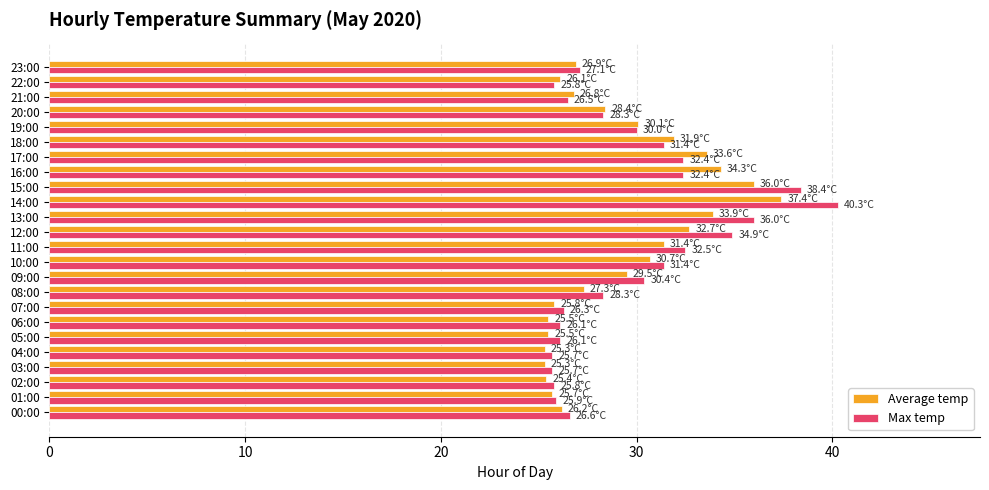

Which series has the widest spread of values?

Max temp